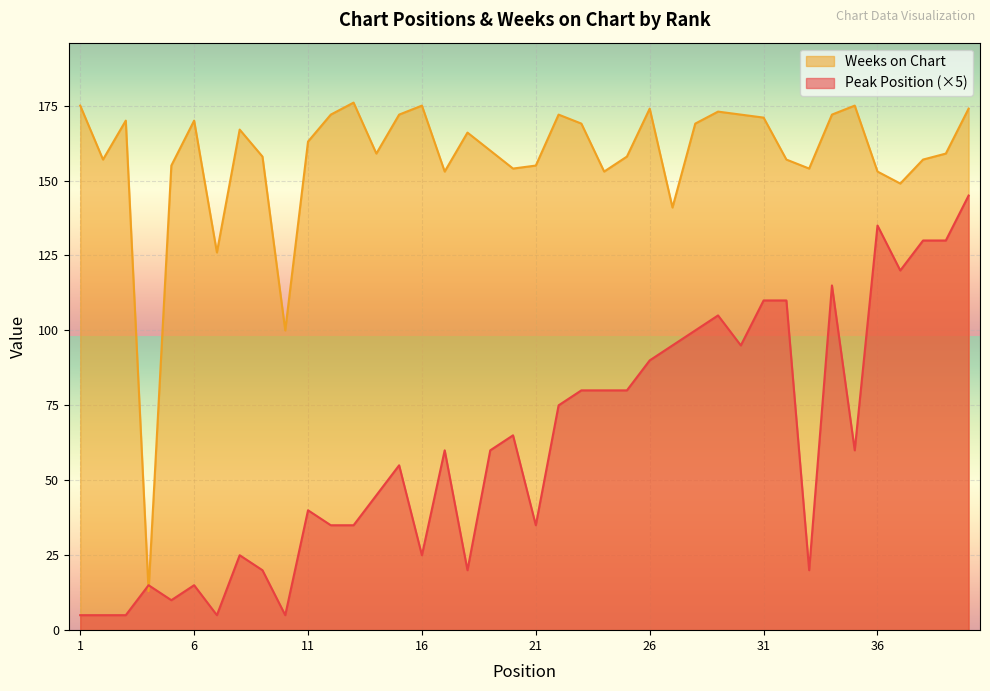

Which series has the widest spread of values?

Weeks on Chart